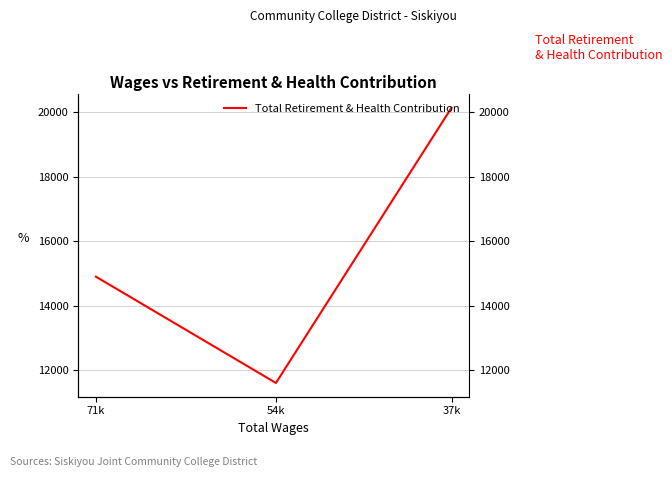

Reading right to left, transcribe all the data shown in this chart.

20141.8	11595.9	14896.0